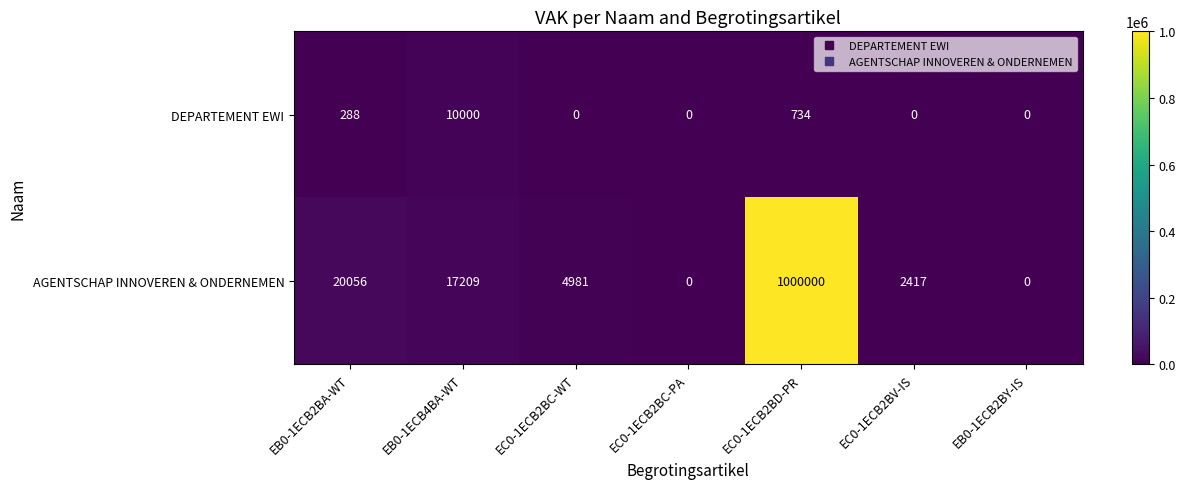

What is the greatest value displayed?

1000000